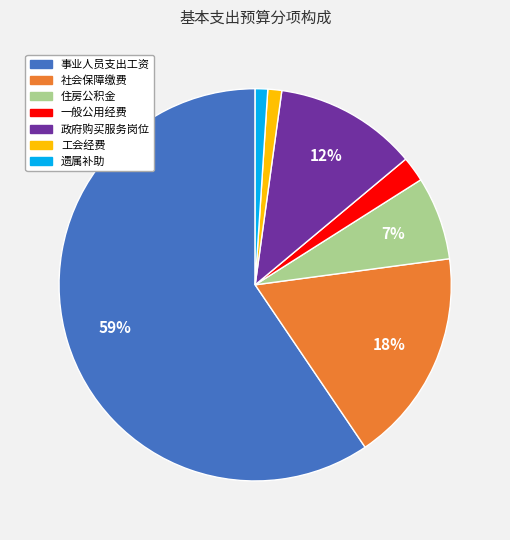

How many segments does this pie chart have?

7